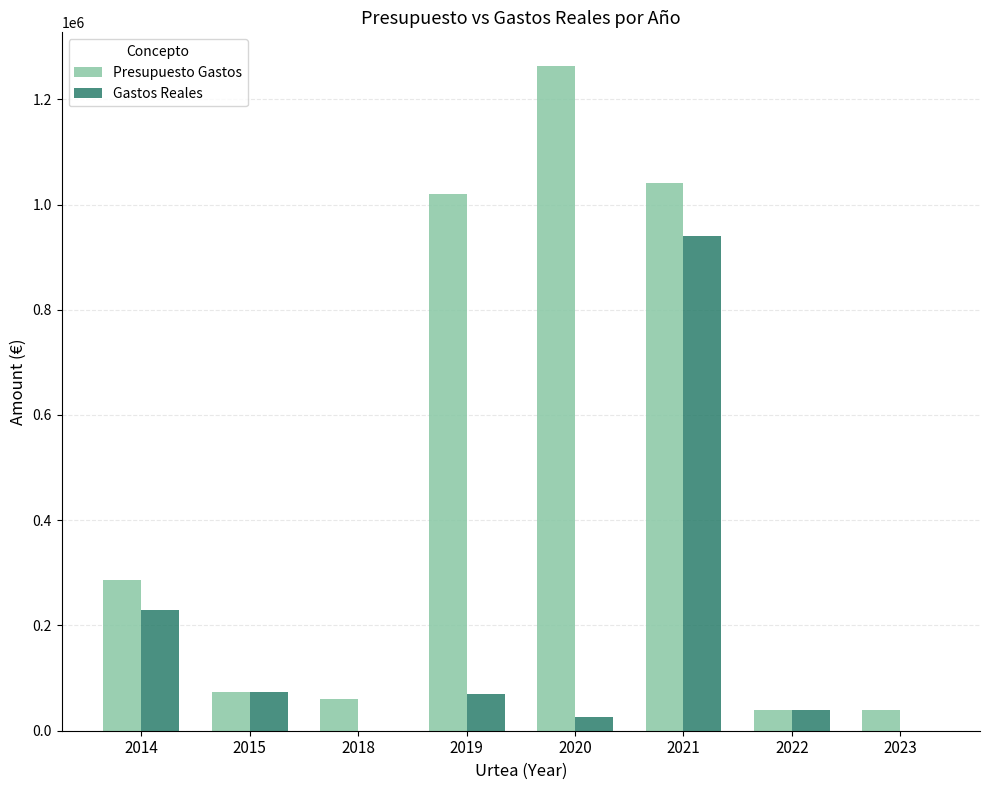

What is the average value of the Gastos Reales series?

172500.9